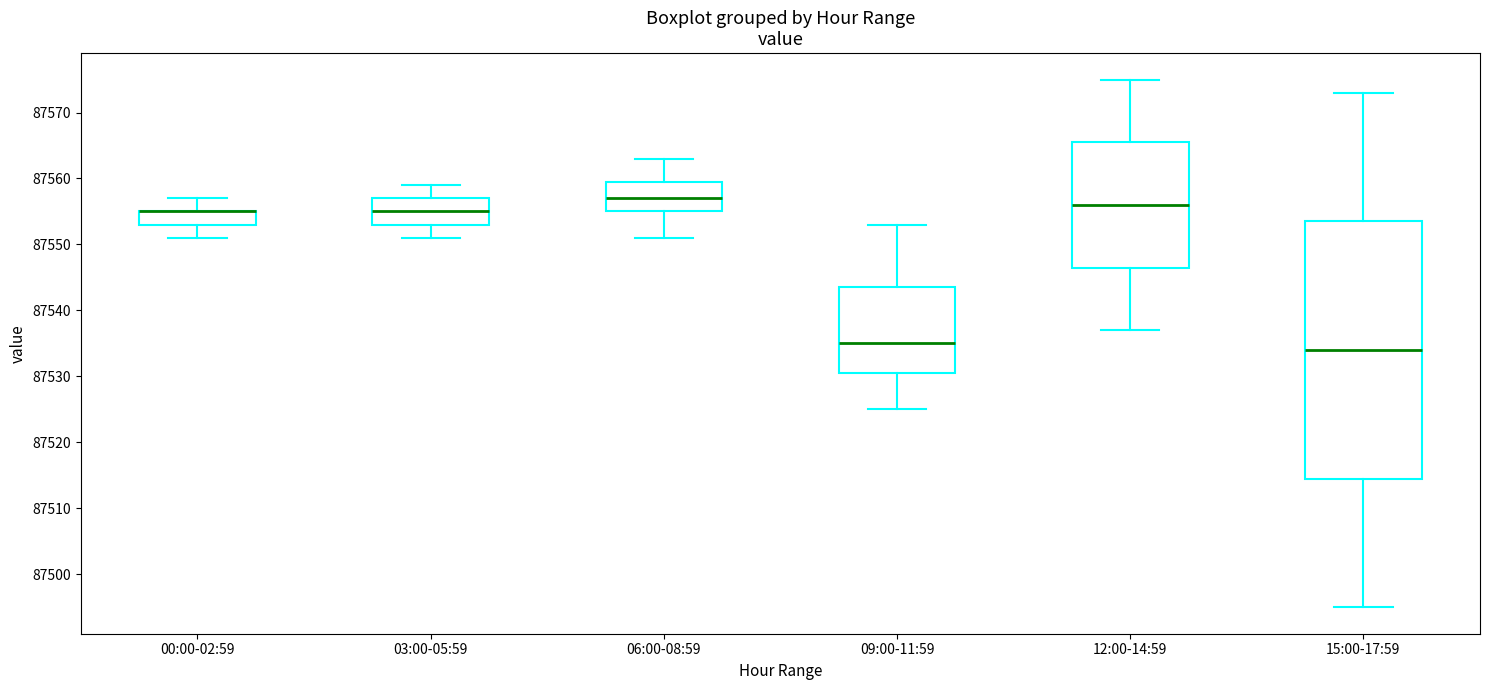

Which box is the tallest, from its lower edge to its upper edge?

15:00-17:59